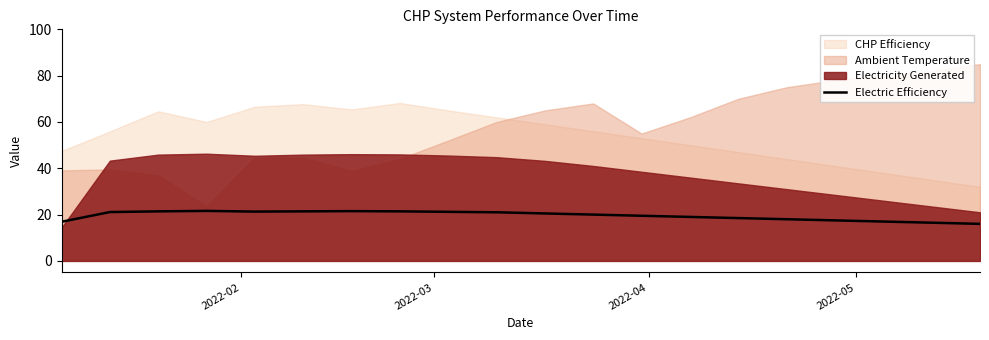

What is the minimum value for Electric Efficiency?

16.0